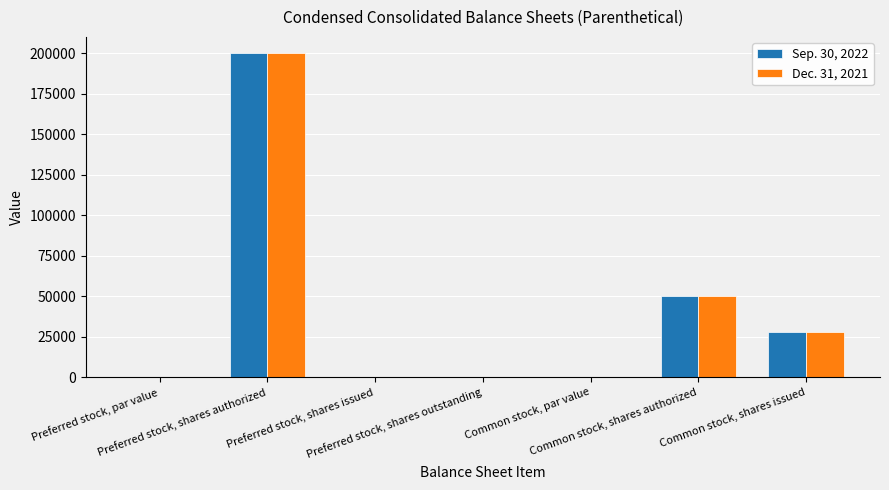

Are the bars grouped side by side (vs. stacked)?

Yes